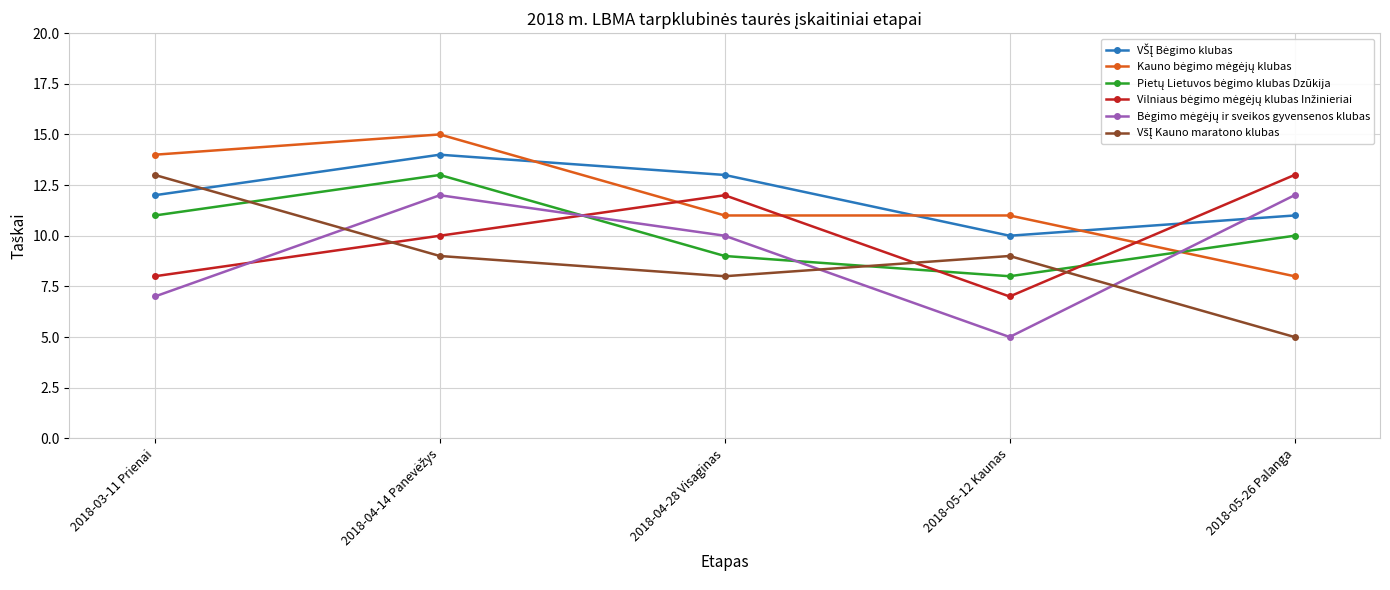

What position from the right is 2018-05-12 Kaunas?

2